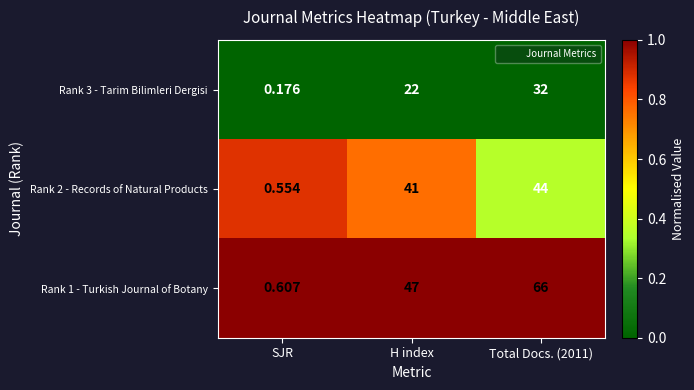

Is the value of Rank 2 - Records of Natural Products at SJR greater than the value of Rank 3 - Tarim Bilimleri Dergisi at SJR?

Yes